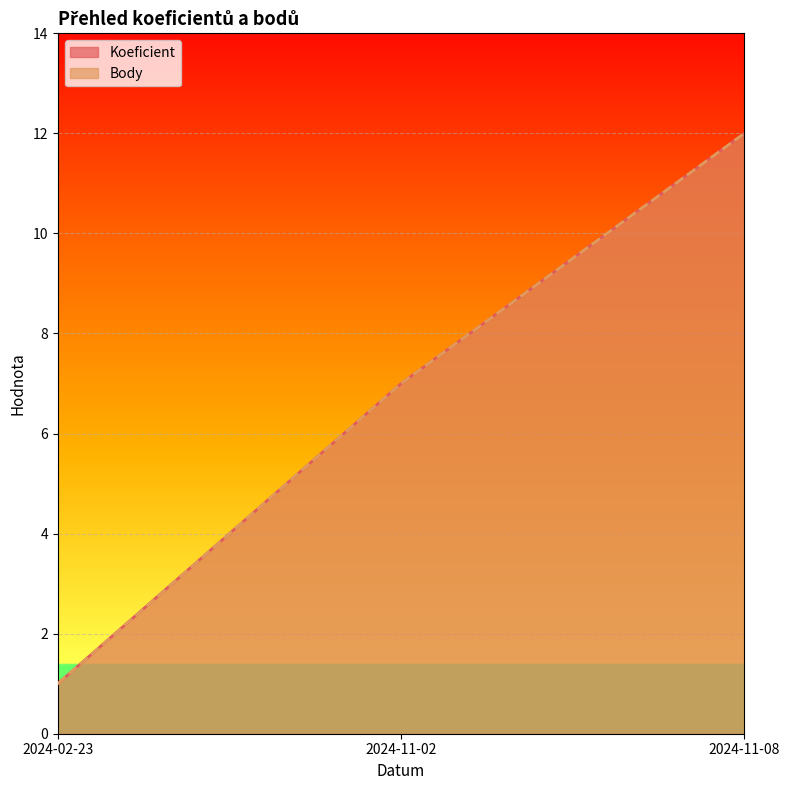

What is the minimum value for Koeficient?

1